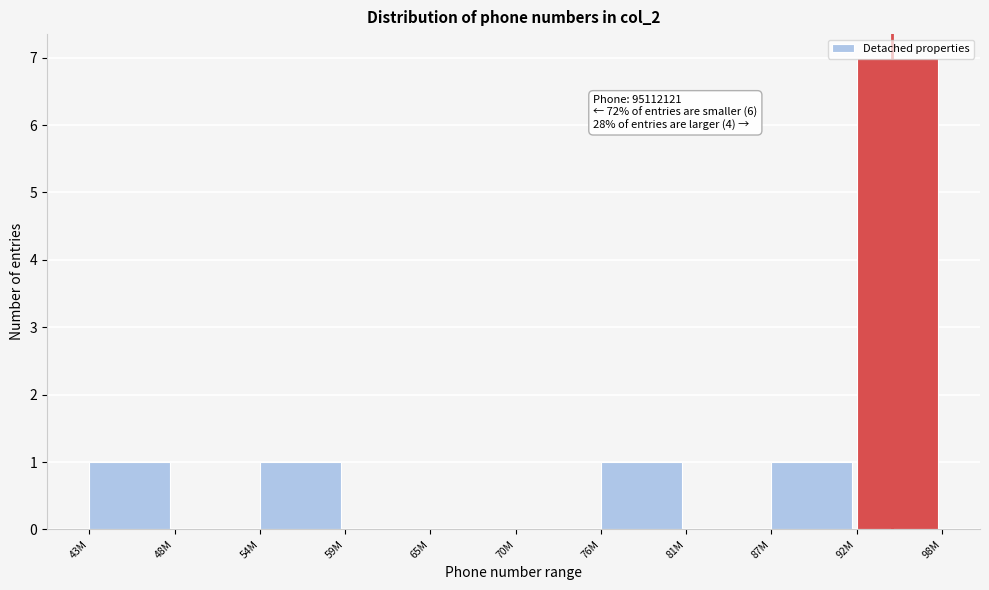

What is the greatest value displayed?

7